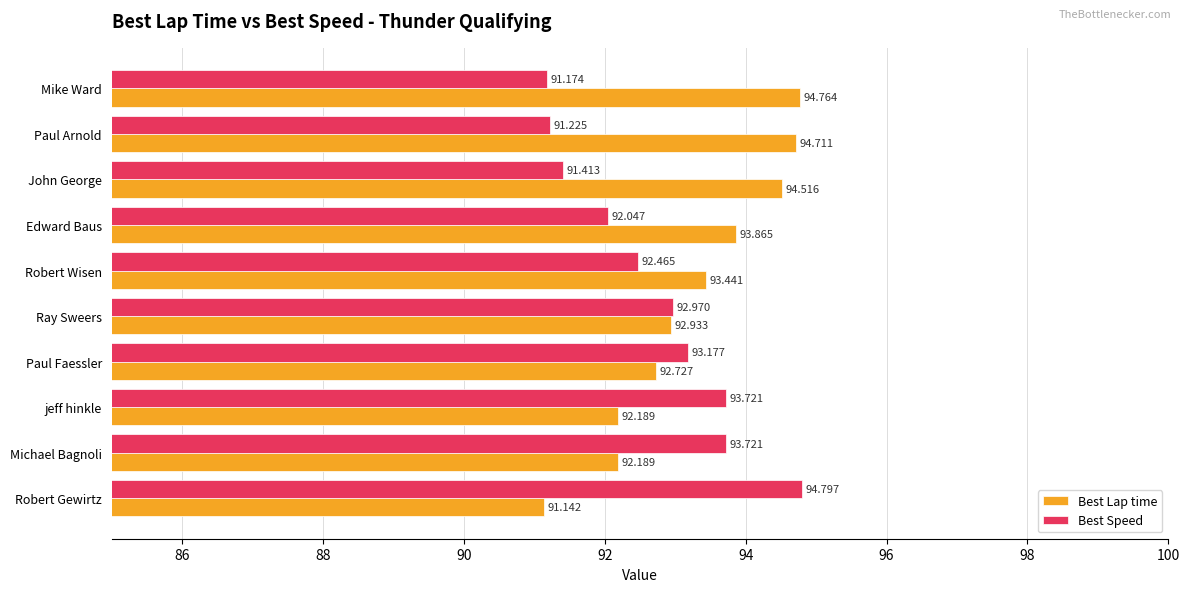

At which category is the sum across all series the highest?

Robert Gewirtz